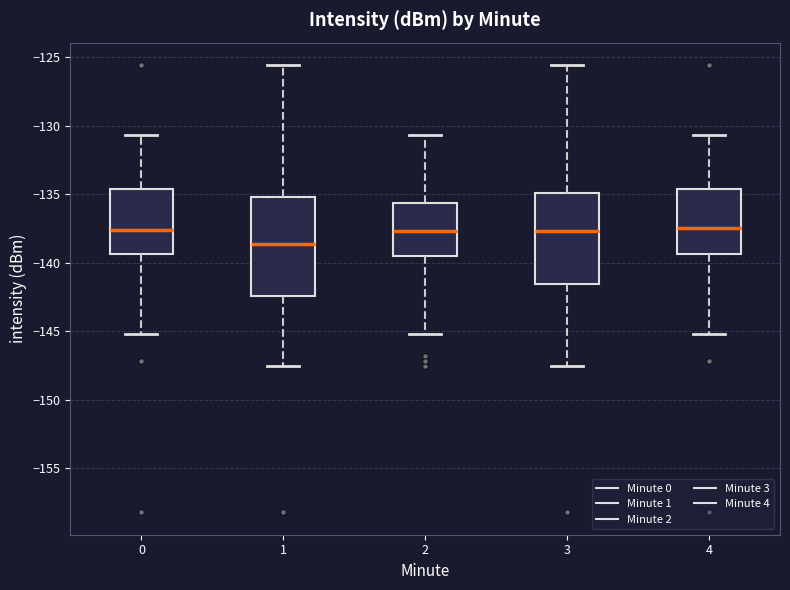

Reading left to right, read every box against the y-axis: the position of its median line, the range the box covers, and the ends of its whiskers. The values are not printed on the chart, so give them approximately, as read against the axis.

0: median -137.5, box -139.5 to -134.5, whiskers -145.0 to -130.5
1: median -138.5, box -142.5 to -135.0, whiskers -147.5 to -125.5
2: median -137.5, box -139.5 to -135.5, whiskers -145.0 to -130.5
3: median -137.5, box -141.5 to -135.0, whiskers -147.5 to -125.5
4: median -137.5, box -139.5 to -134.5, whiskers -145.0 to -130.5